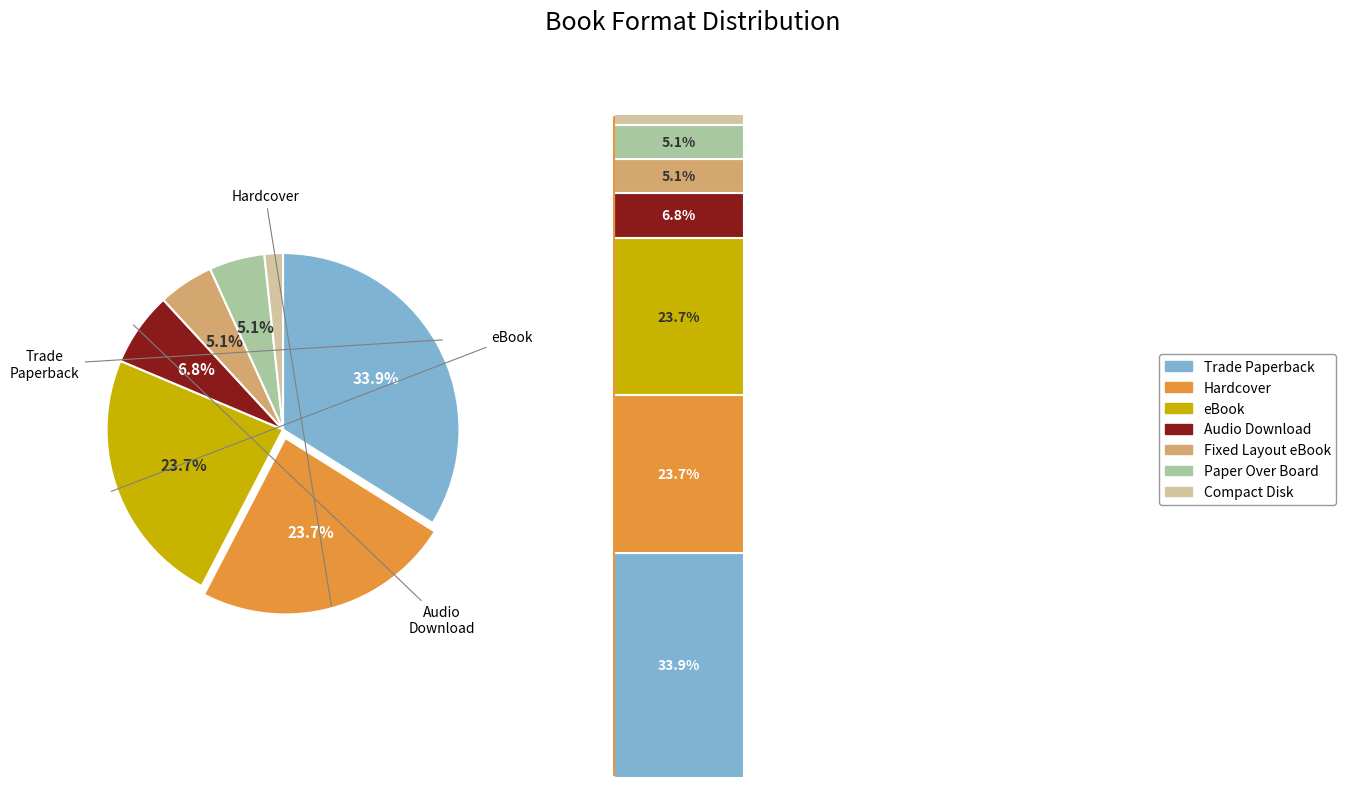

Count the number of slices in the pie.

7